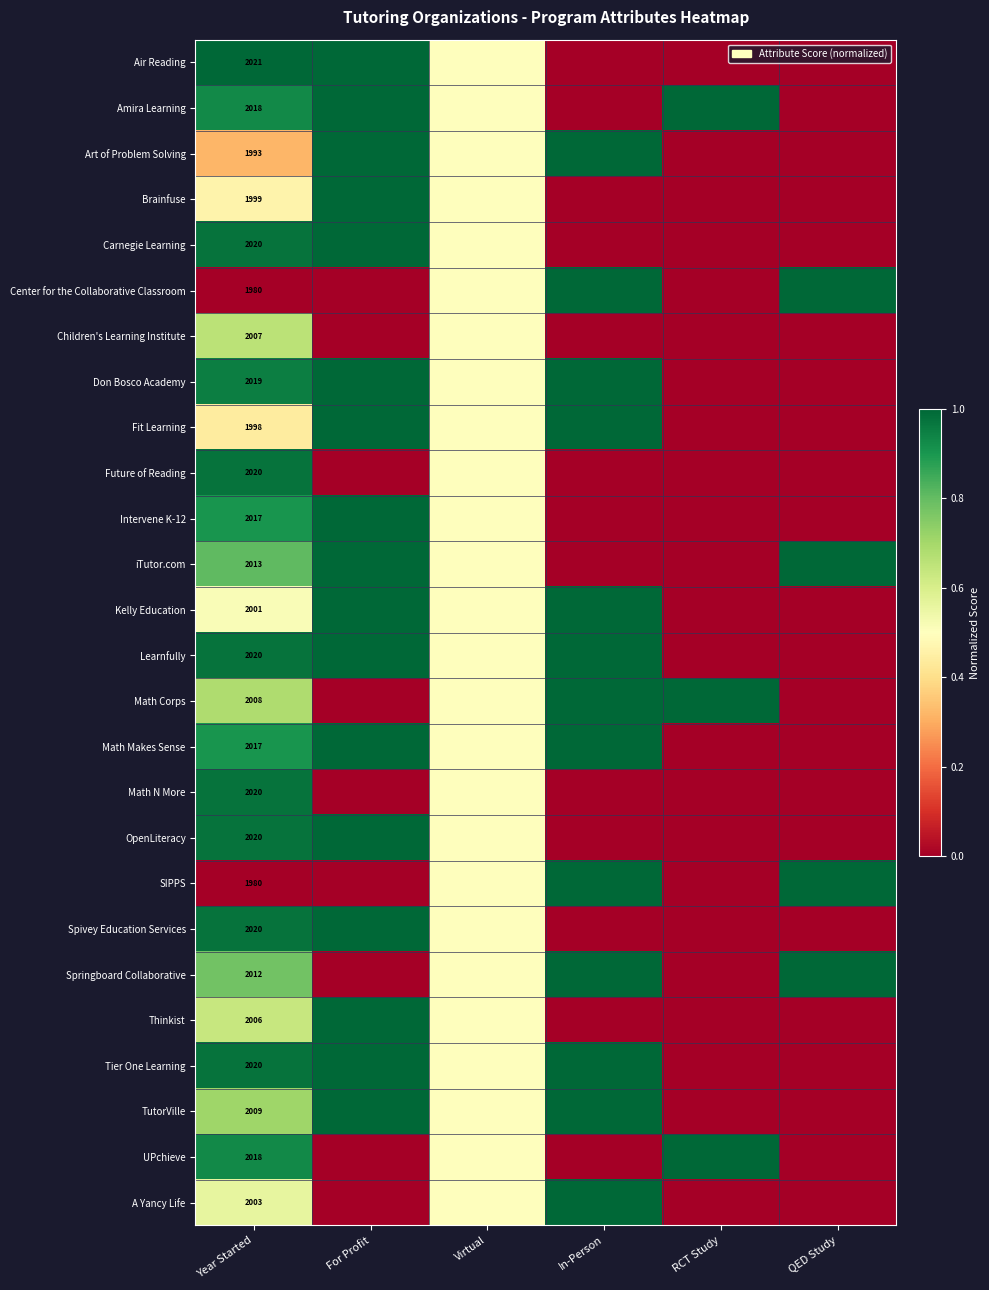

List the labels in order of A Yancy Life value, smallest first.

For Profit, RCT Study, QED Study, Virtual, Year Started, In-Person